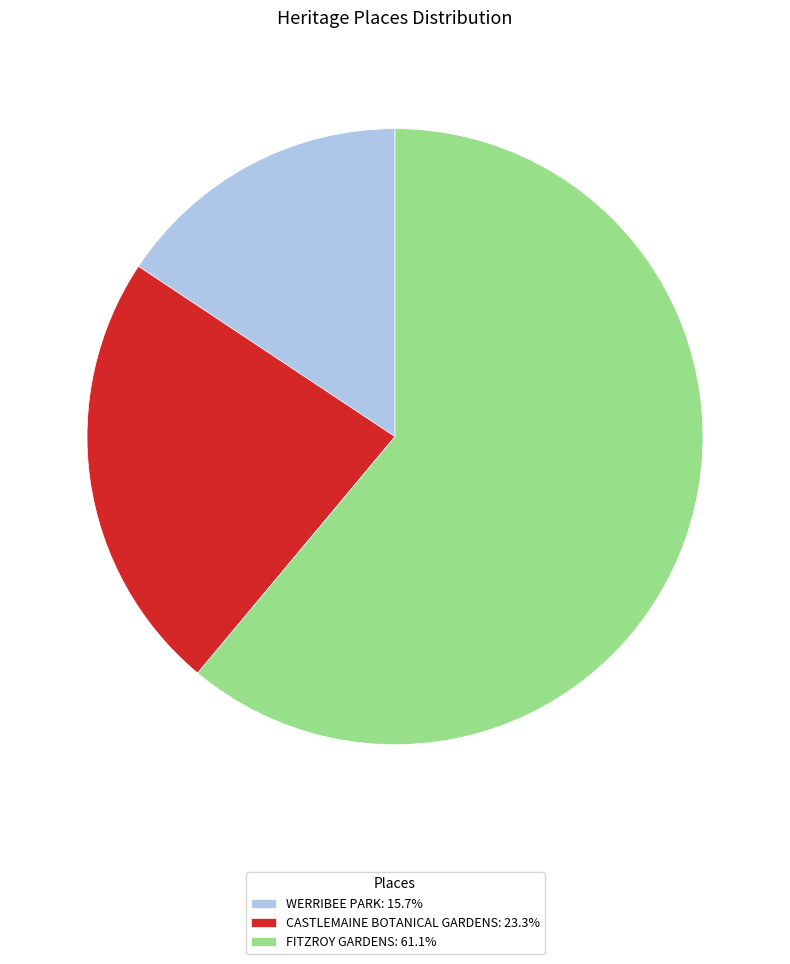

Does any single category account for the majority?

Yes